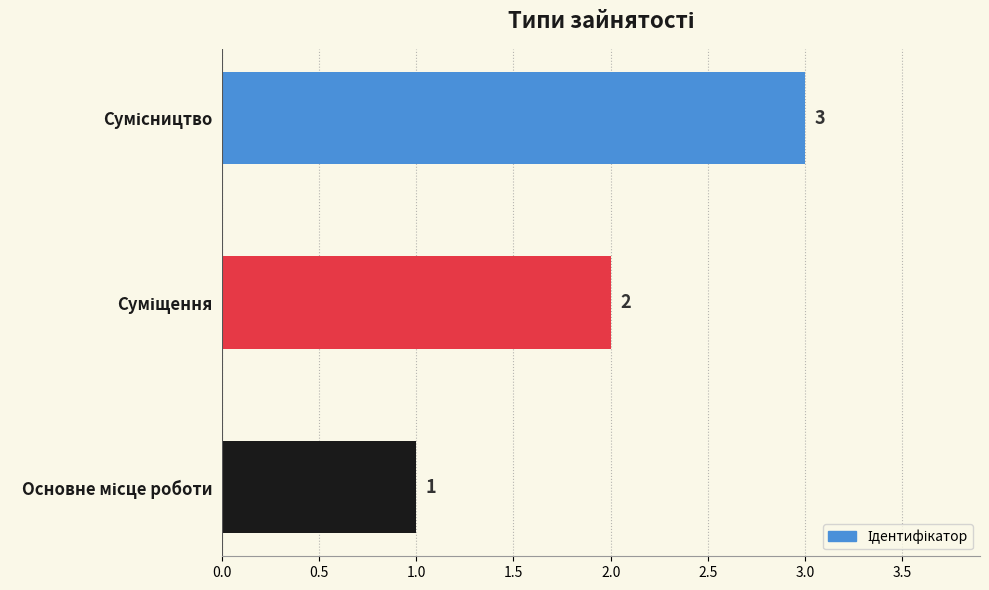

What is the maximum value shown in the chart?

3